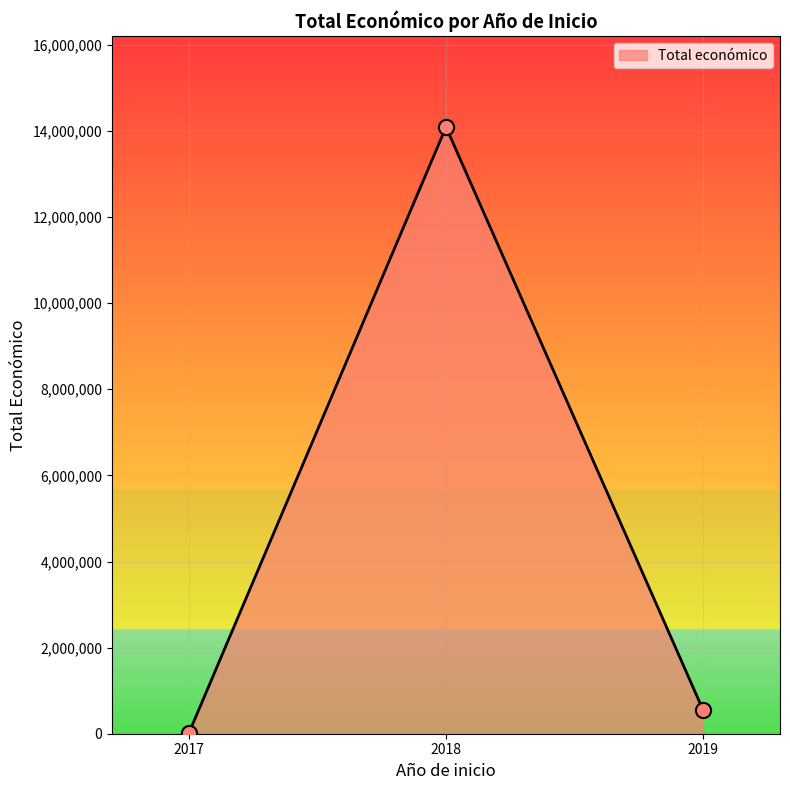

What is the difference between the second highest and minimum values?

531016